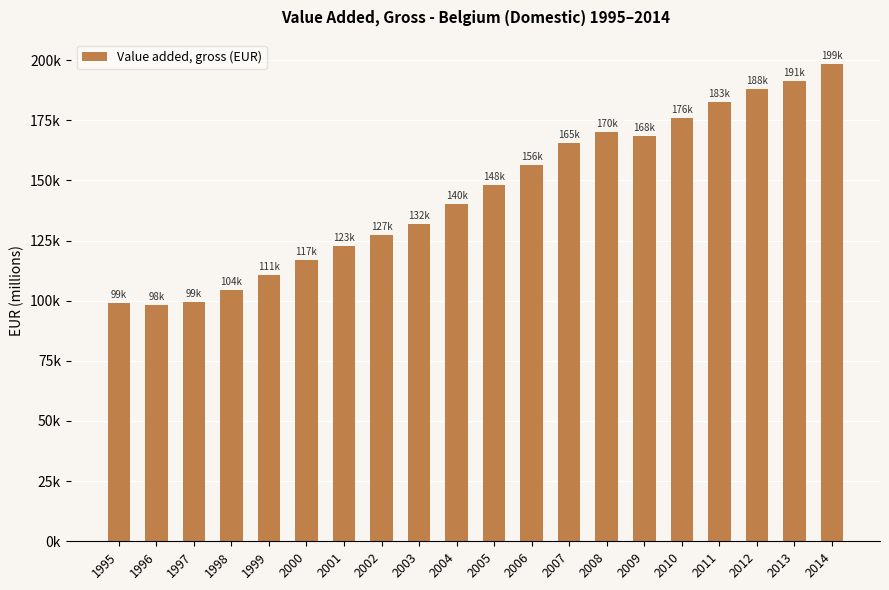

Reading right to left, what are all the values shown in this chart?

2014=198545.9	2013=191451.3	2012=188021.7	2011=182545.6	2010=175823.9	2009=168393.0	2008=170140.9	2007=165480.9	2006=156316.3	2005=148080.5	2004=140140.2	2003=132031.5	2002=127220.0	2001=122637.4	2000=116778.7	1999=110548.7	1998=104315.3	1997=99328.2	1996=98358.5	1995=99077.3